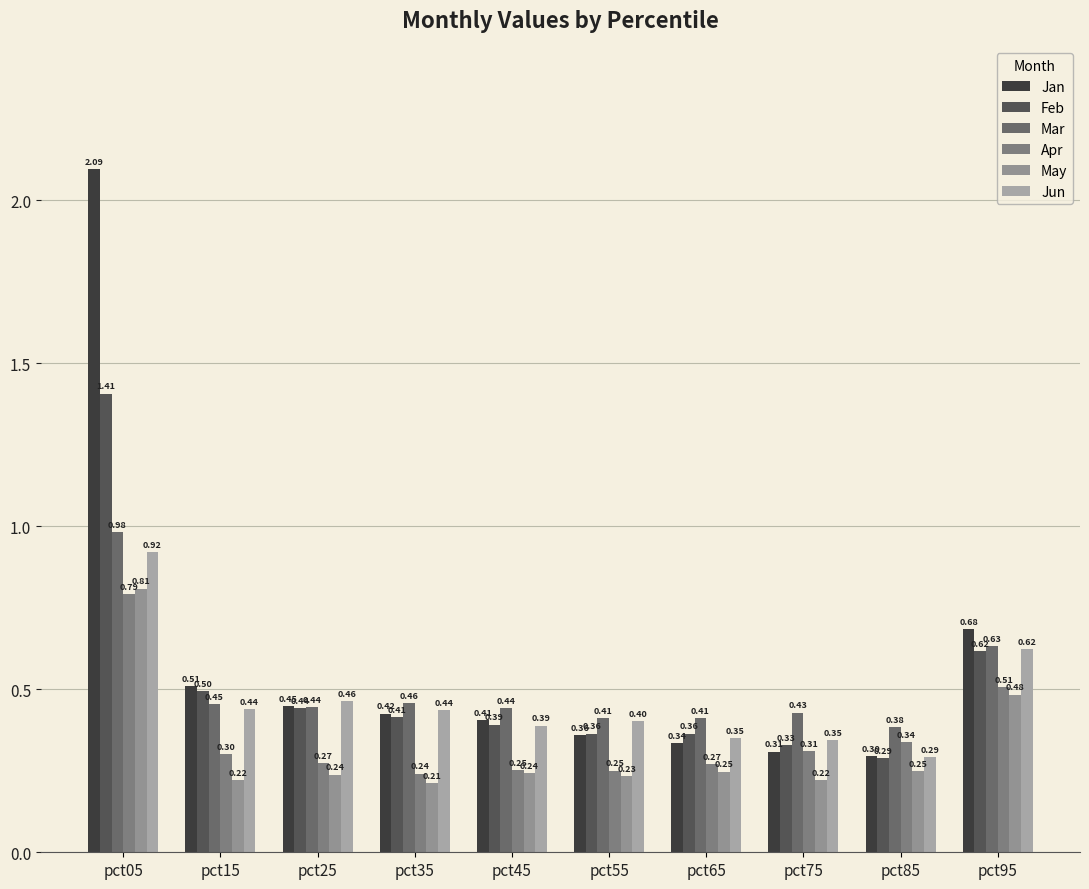

At pct15, list the series in order from largest to smallest.

Jan, Feb, Mar, Jun, Apr, May